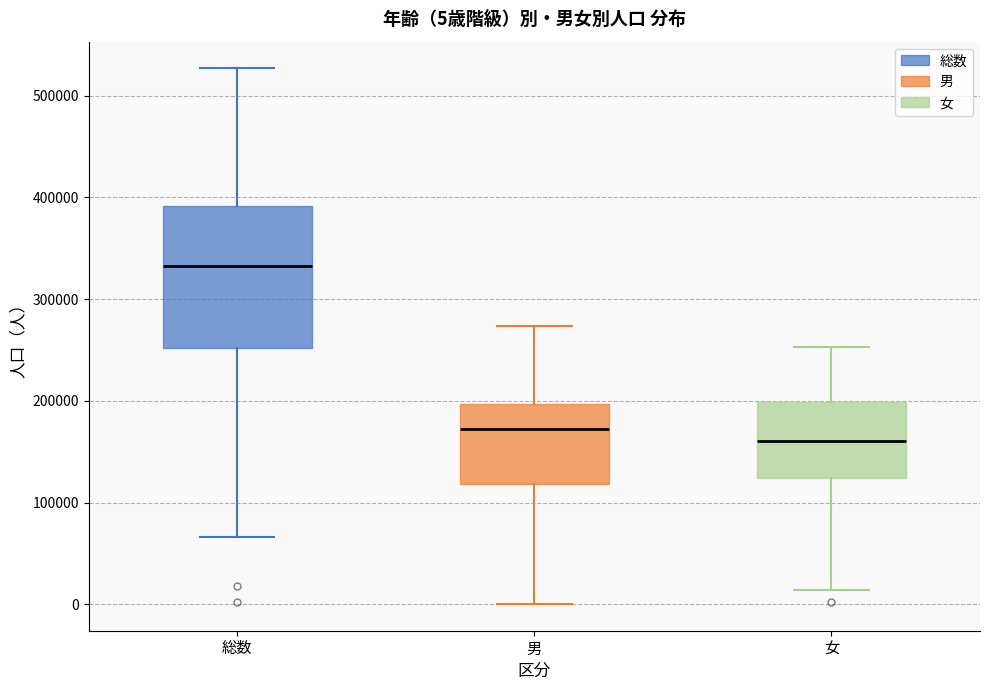

Which box is the tallest, from its lower edge to its upper edge?

総数